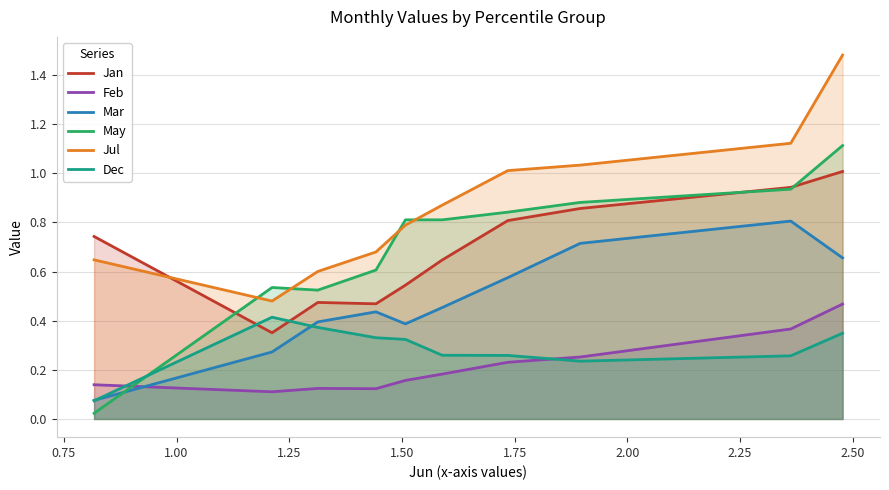

What is the difference between the maximum and second lowest values in the Jan series?

0.5